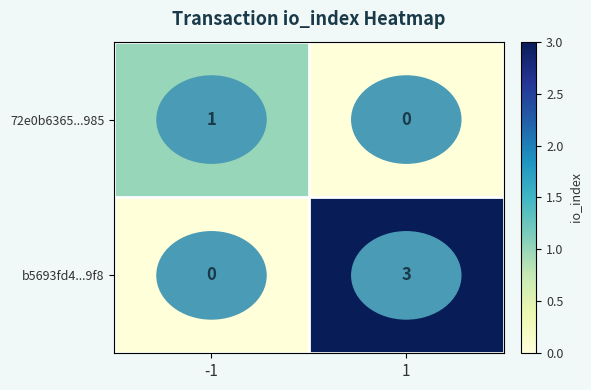

What is the sum of all b5693fd4...9f8 values?

3